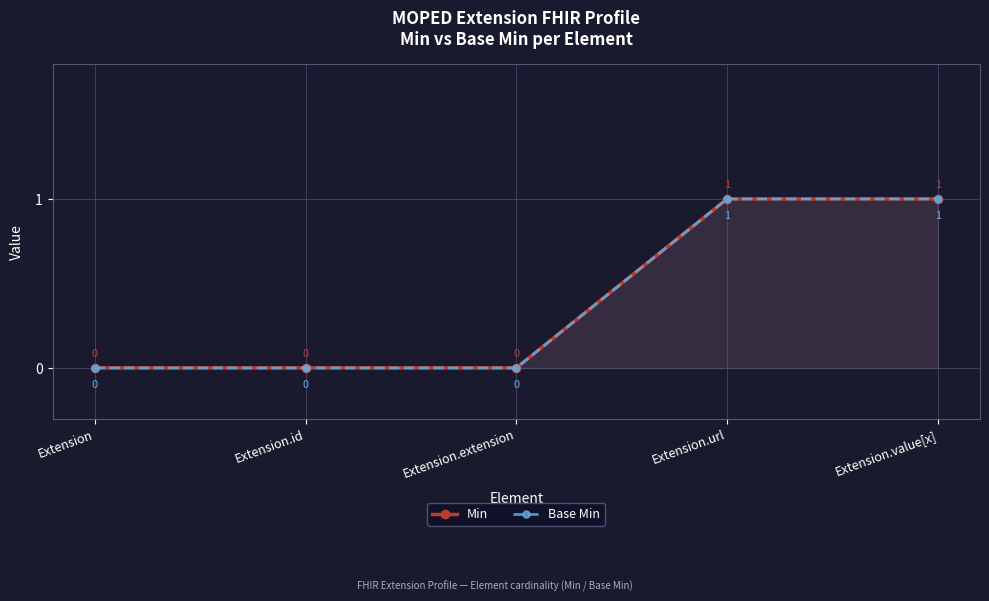

Reading left to right, transcribe all the data shown in this chart.

Min: 0	0	0	1	1
Base Min: 0	0	0	1	1